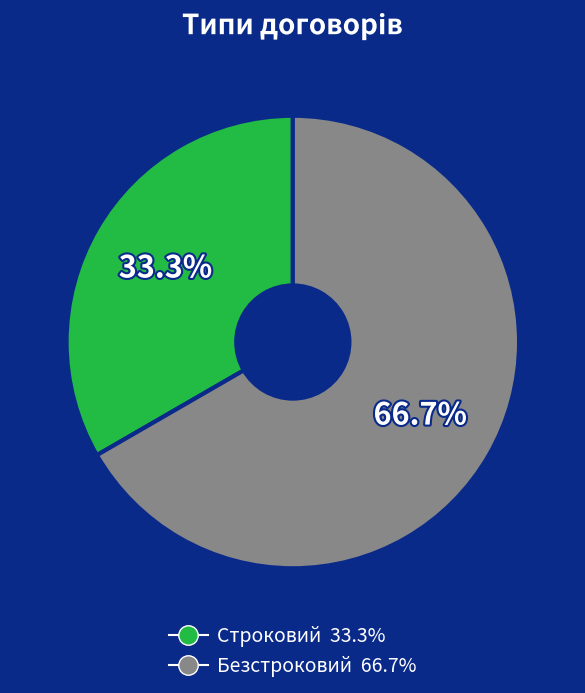

Is it true that Строковий is 25% of the pie?

False